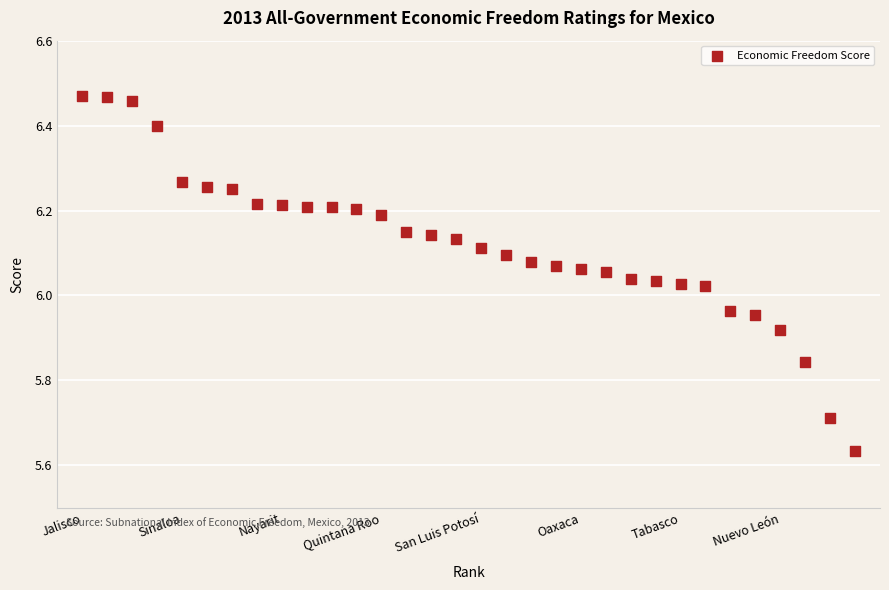

What is the range of X values (max minus min)?

31.0